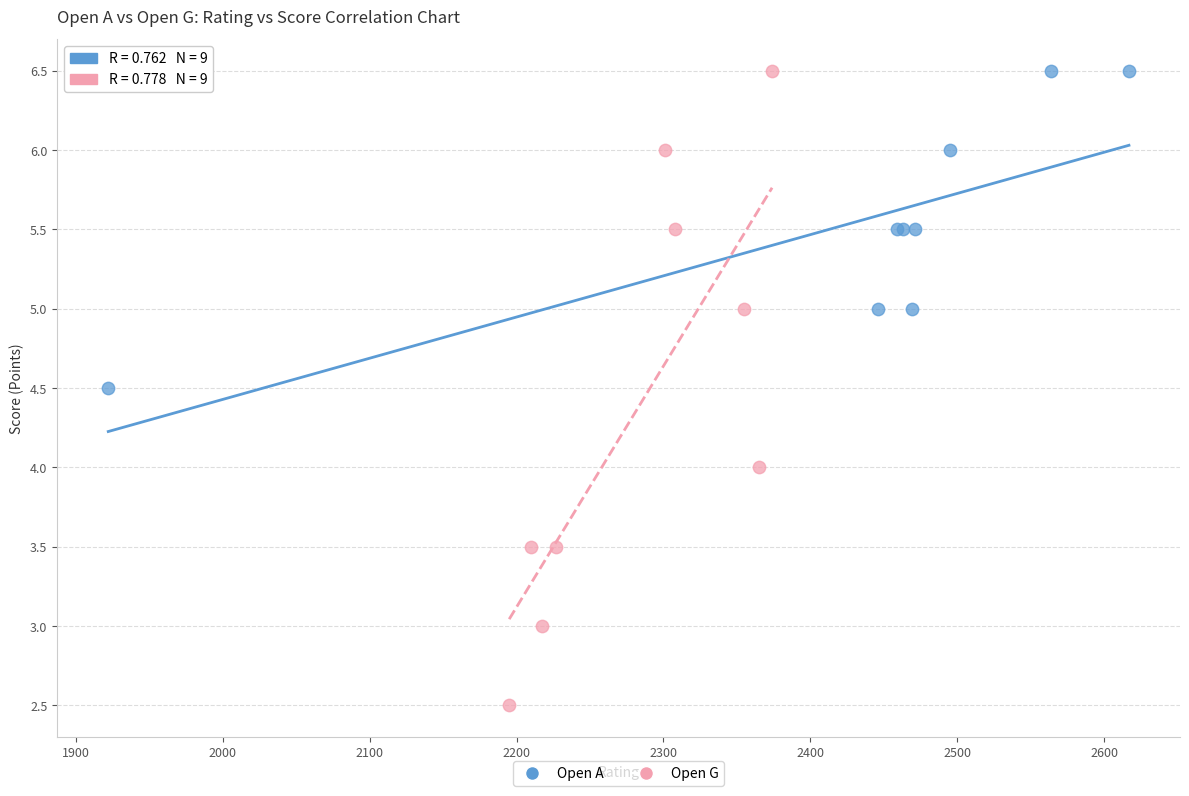

Which series reaches the minimum Y coordinate?

Open G